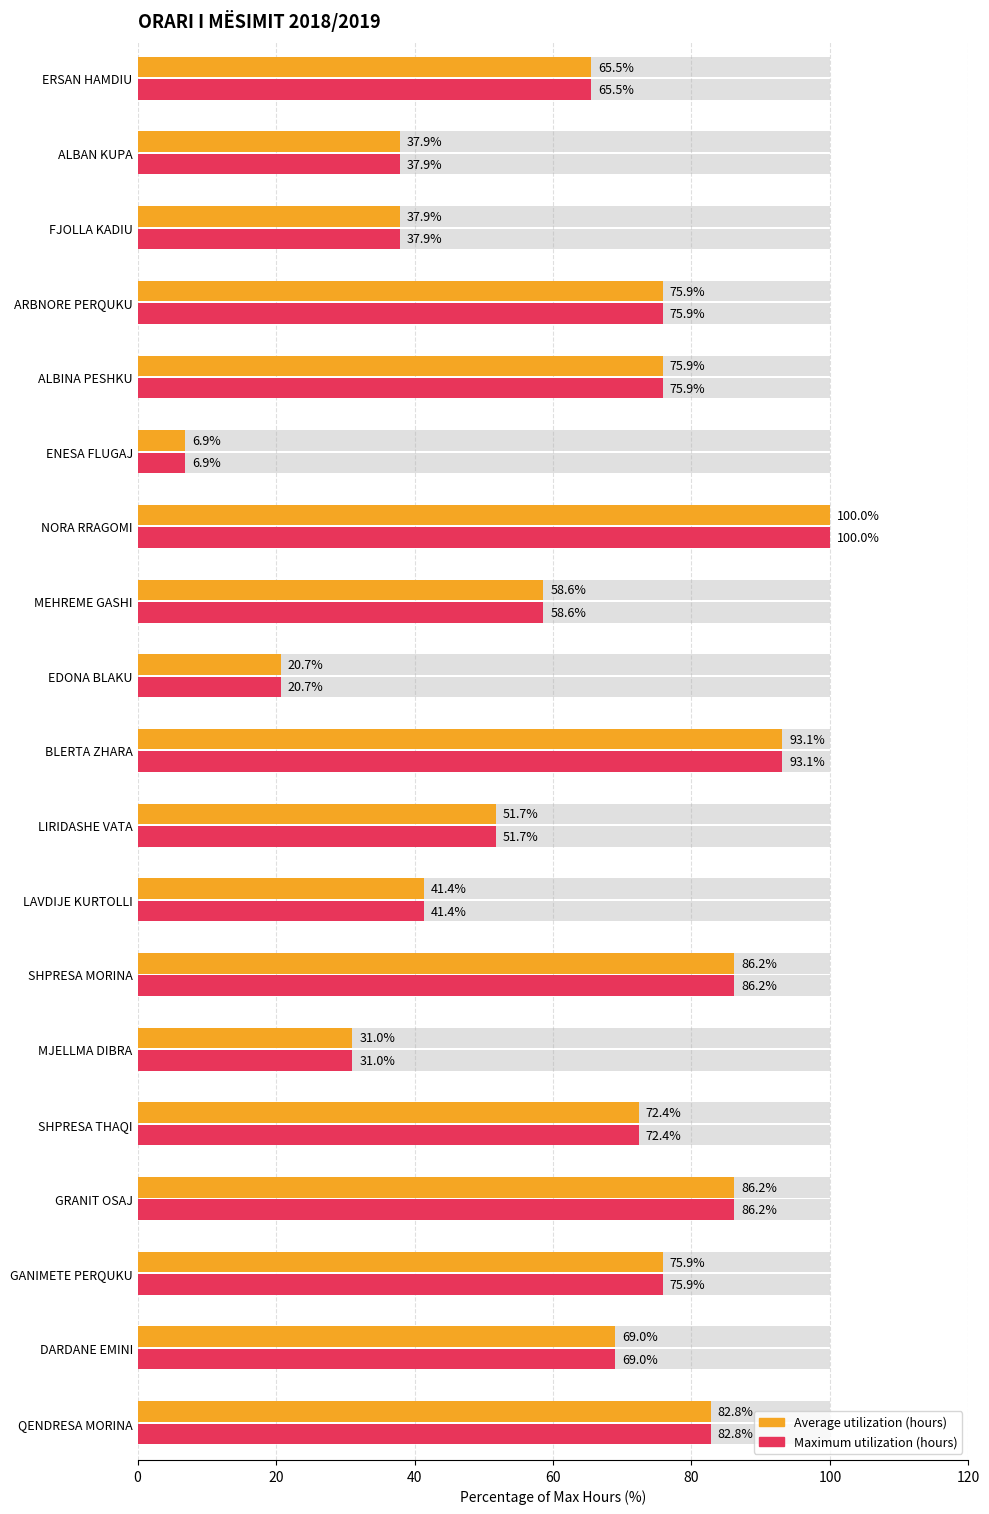

What position from the right is BLERTA ZHARA?

10